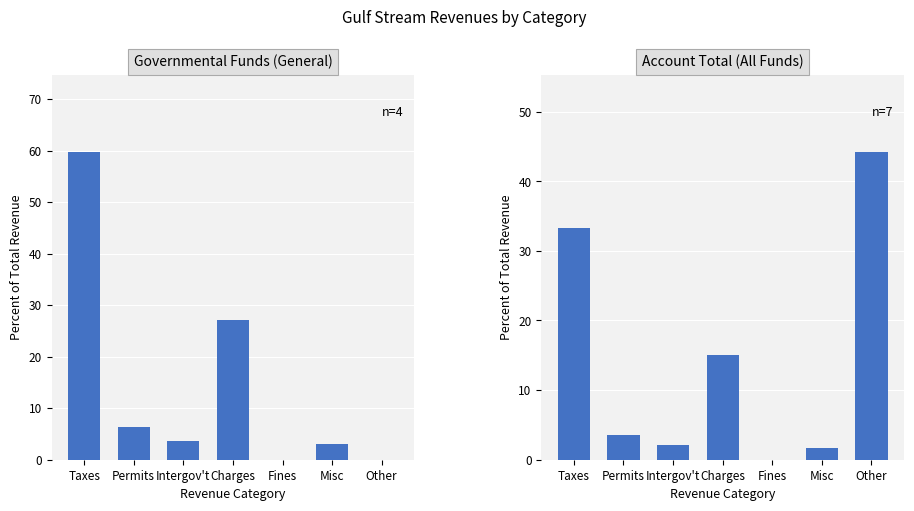

Count the number of data series in this chart.

1